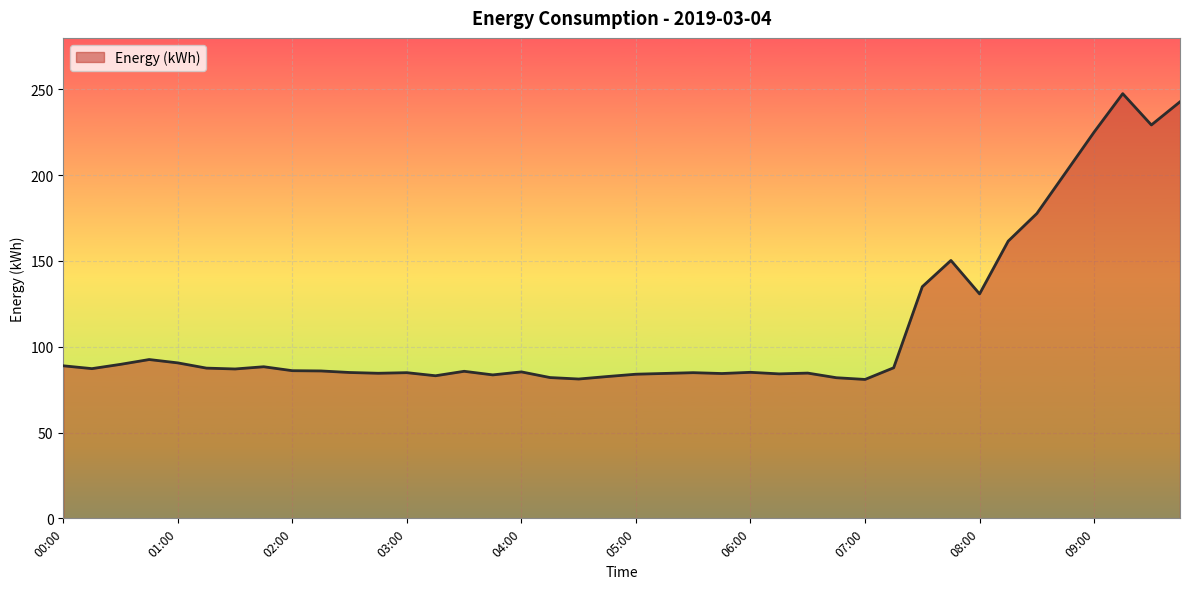

What is the smallest value displayed?

81.0